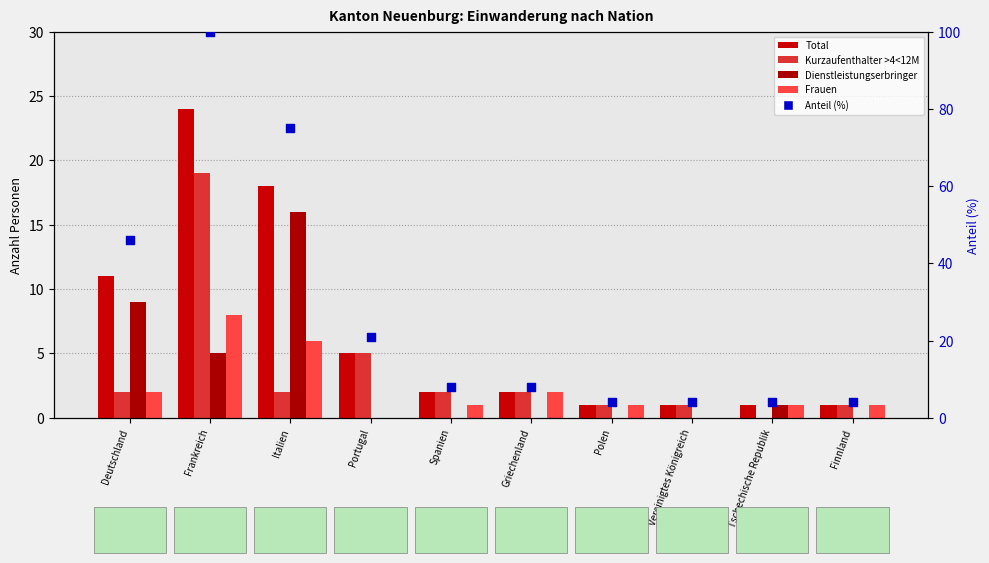

Which series has the largest total across all categories?

Anteil (%)